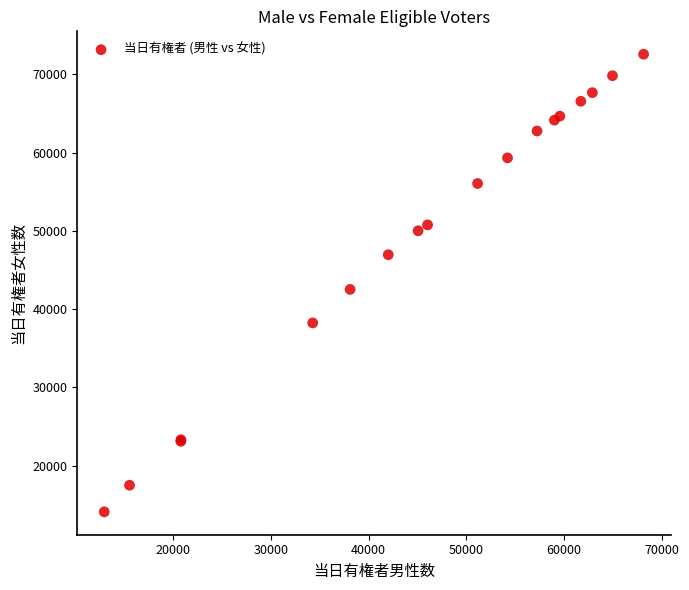

What Y value in the scatter plot is closest to 43348?

42534